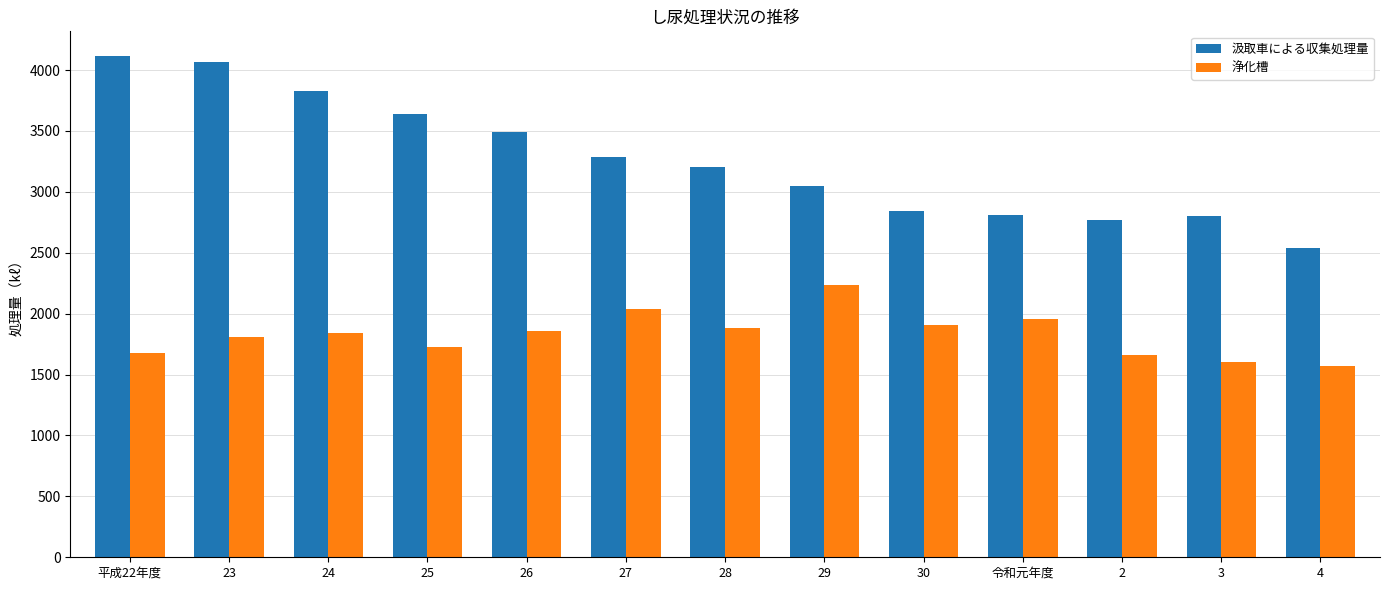

What are all the series names shown in the legend?

汲取車による収集処理量, 浄化槽